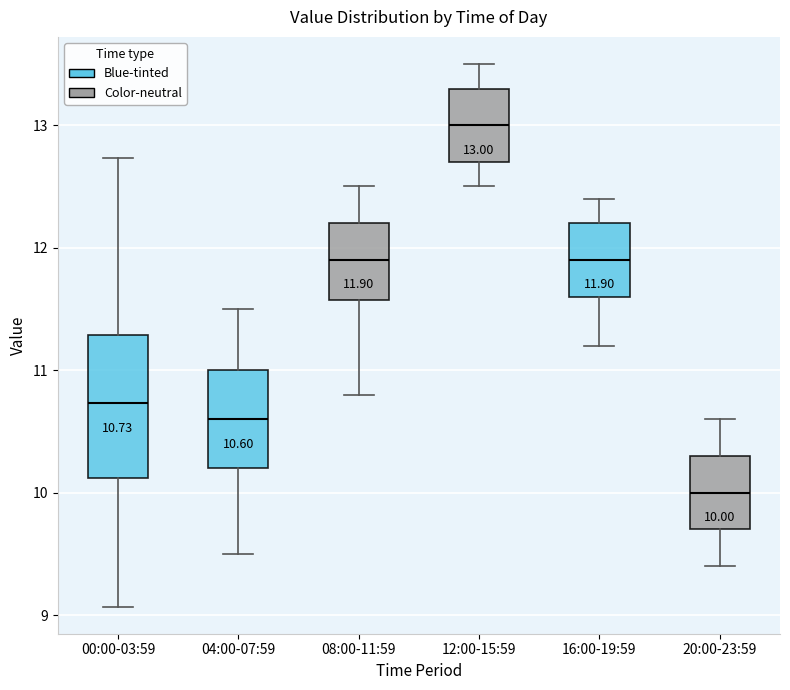

Which box has the lowest median line?

20:00-23:59